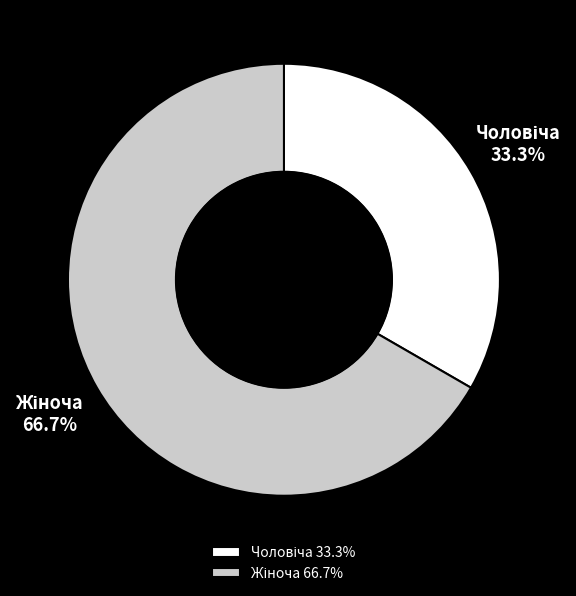

How many segments does this pie chart have?

2